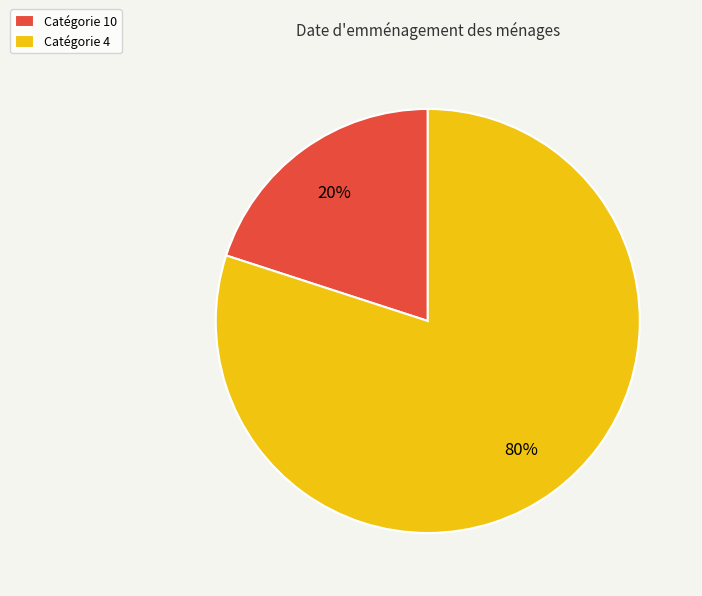

Between Catégorie 4 and Catégorie 10, which is larger?

Catégorie 4